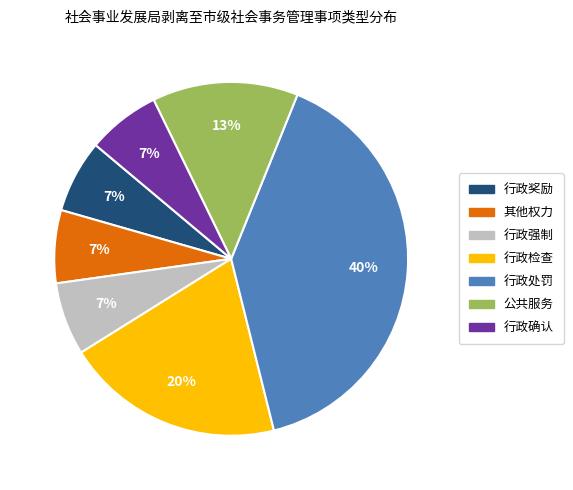

Combined, do 行政处罚 and 公共服务 account for over 50%?

Yes